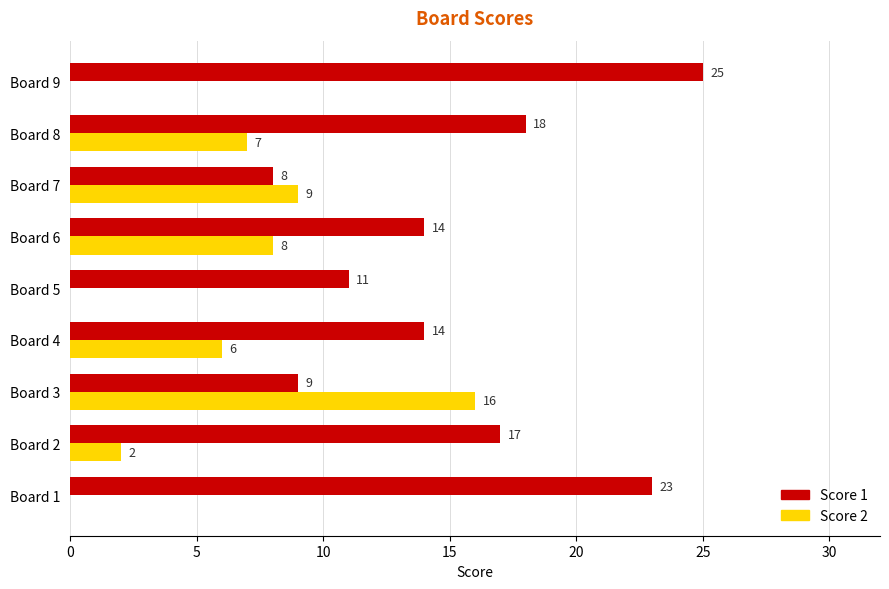

Count the number of data series in this chart.

2